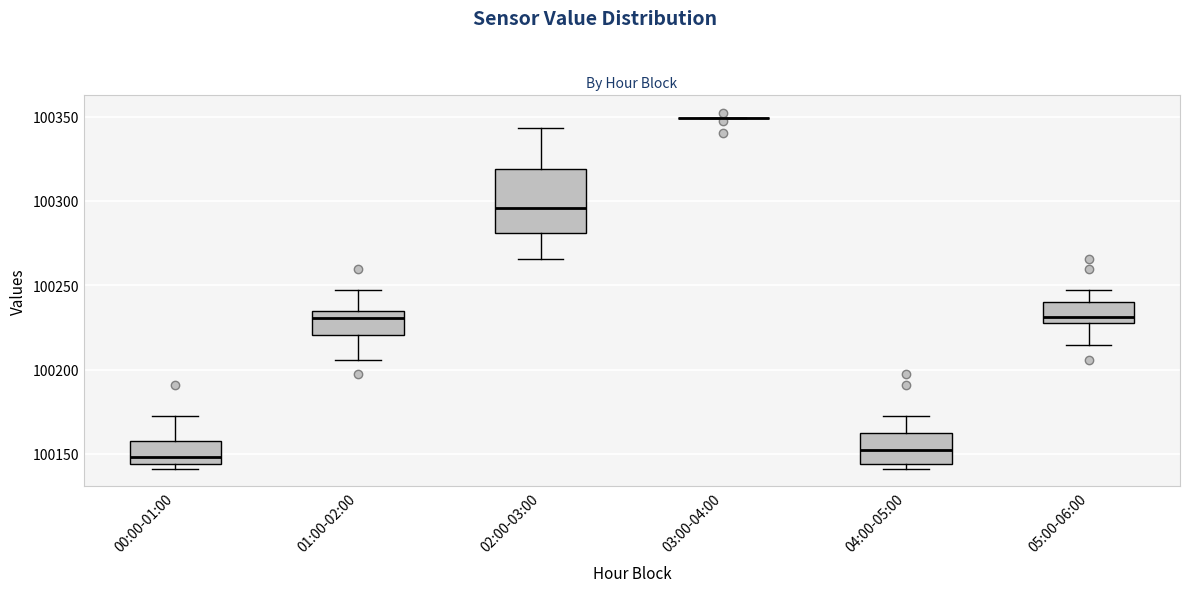

Reading left to right, read every box against the y-axis: the position of its median line, the range the box covers, and the ends of its whiskers. The values are not printed on the chart, so give them approximately, as read against the axis.

00:00-01:00: median 100150, box 100145 to 100160, whiskers 100140 to 100175
01:00-02:00: median 100230, box 100220 to 100235, whiskers 100205 to 100245
02:00-03:00: median 100295, box 100280 to 100320, whiskers 100265 to 100345
03:00-04:00: box collapsed to a line at 100350, whiskers 100350 to 100350
04:00-05:00: median 100150, box 100145 to 100160, whiskers 100140 to 100175
05:00-06:00: median 100230 (just above the box's lower edge), box 100230 to 100240, whiskers 100215 to 100245